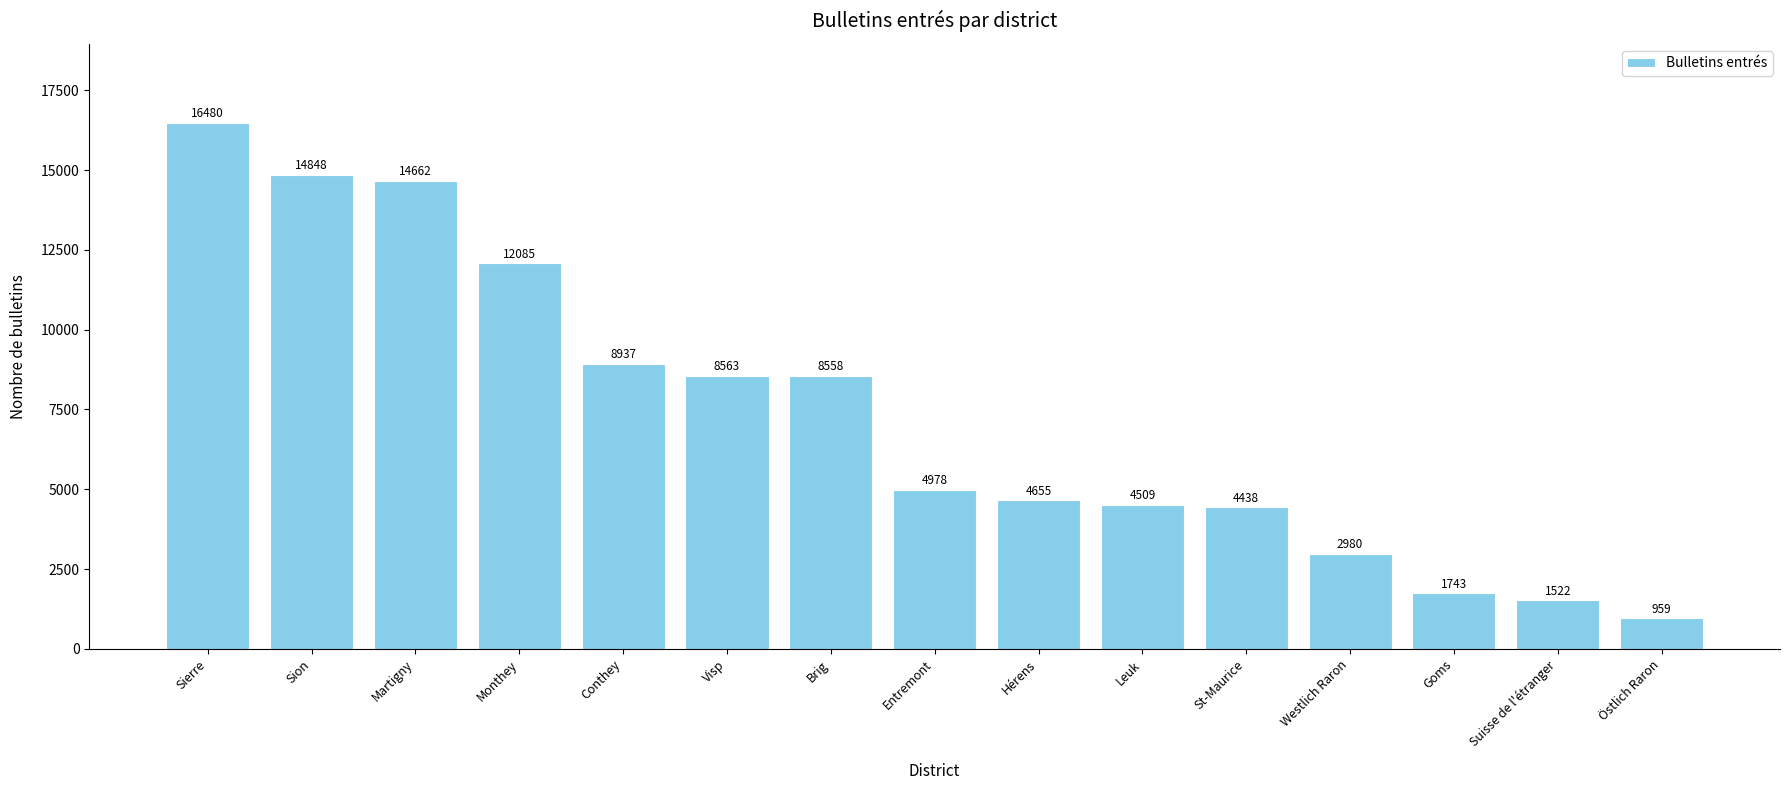

The chart shows a value of 7585 at Martigny. True or false?

False